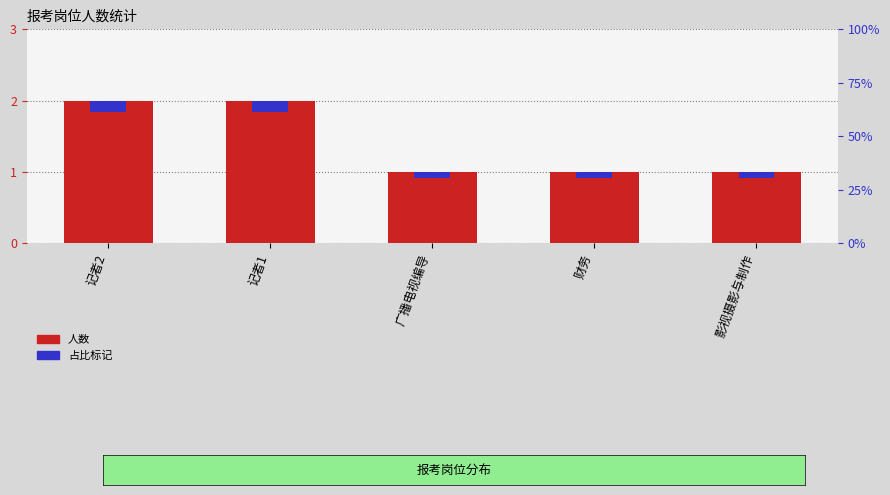

Does the chart contain any negative values?

No